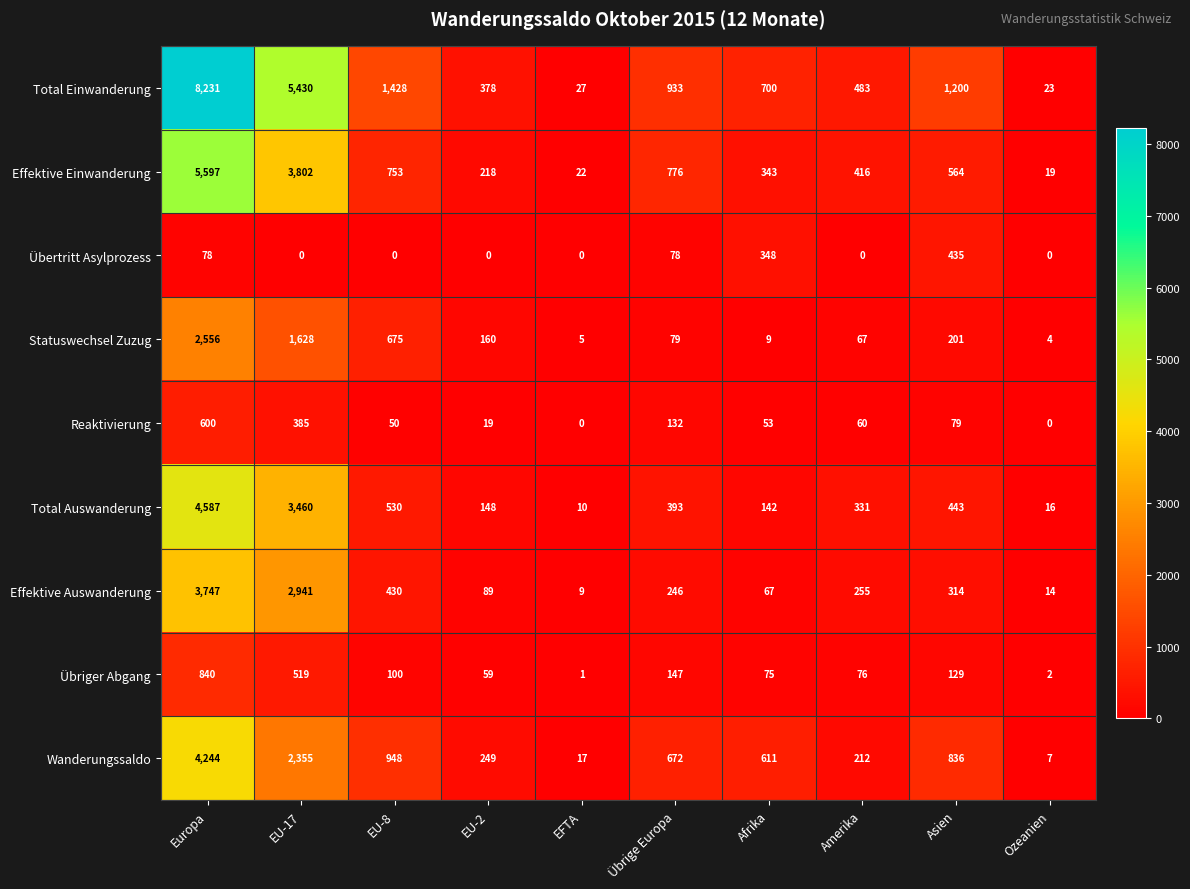

At which category does the chart reach its peak across all series?

Europa